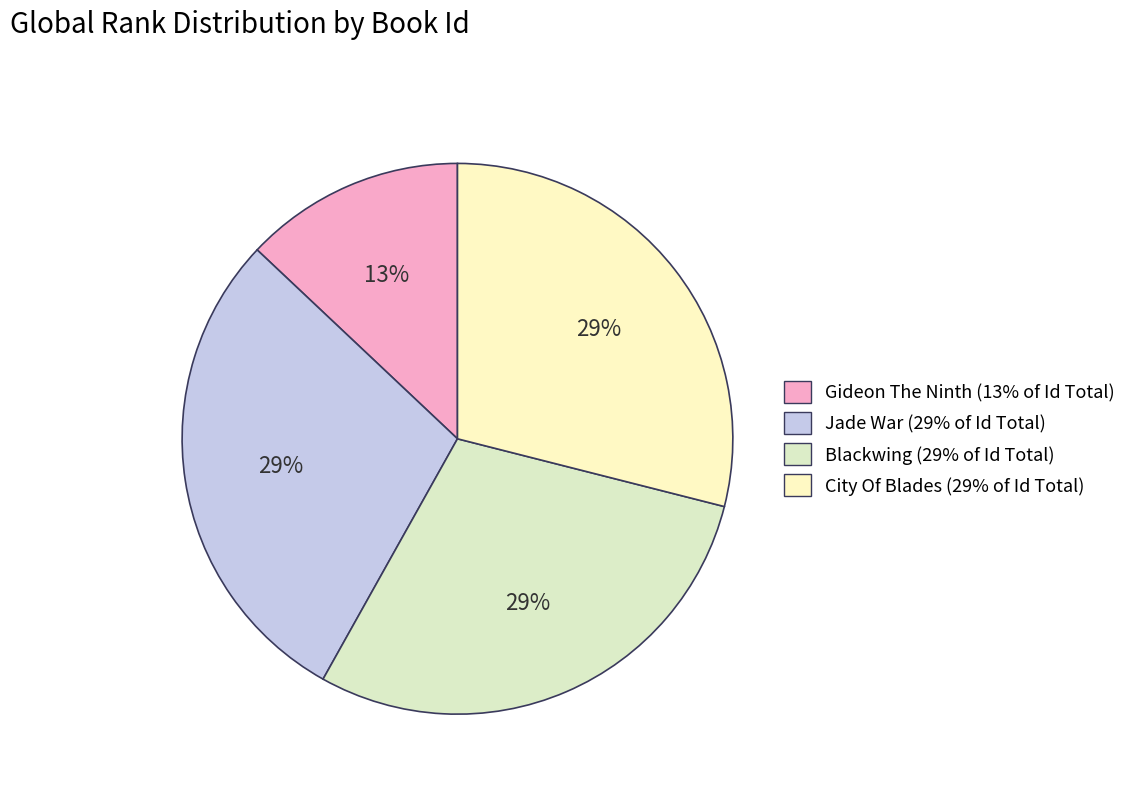

Rank the categories by value from lowest to highest.

Gideon The Ninth, Jade War, City Of Blades, Blackwing